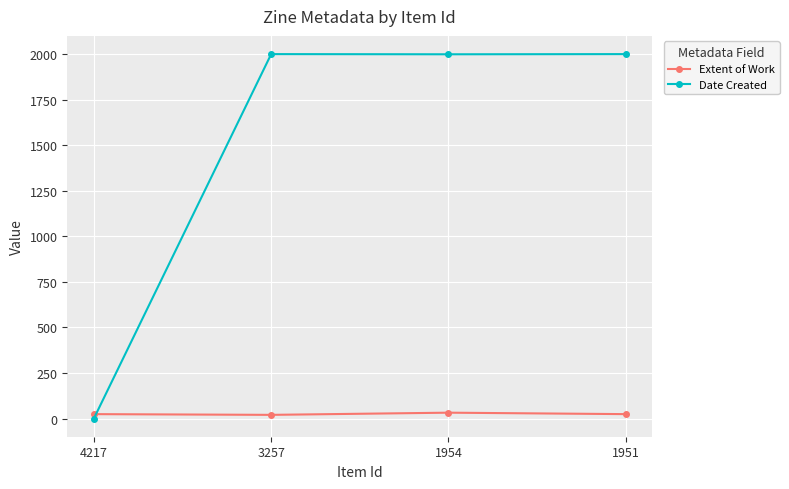

True or false: Extent of Work has a value of 32 at 1954.

True